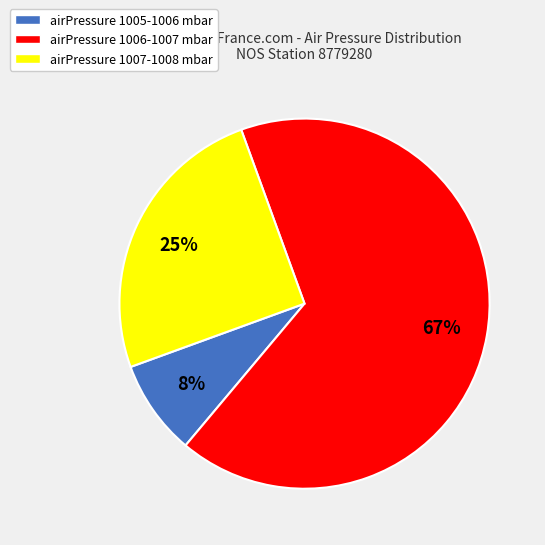

Is there a majority slice in this chart?

Yes